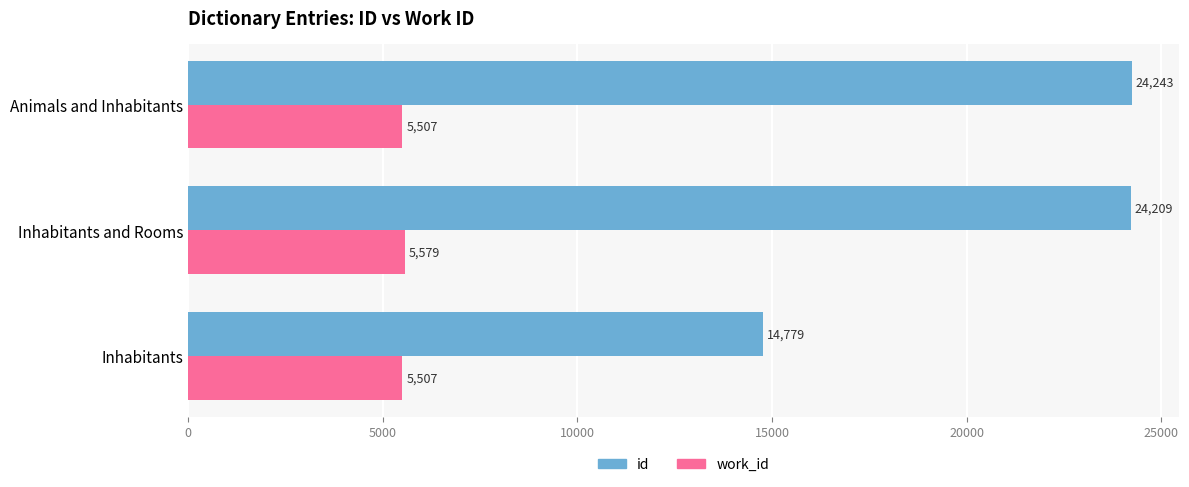

Is it true that id equals 41678 at Inhabitants and Rooms?

False